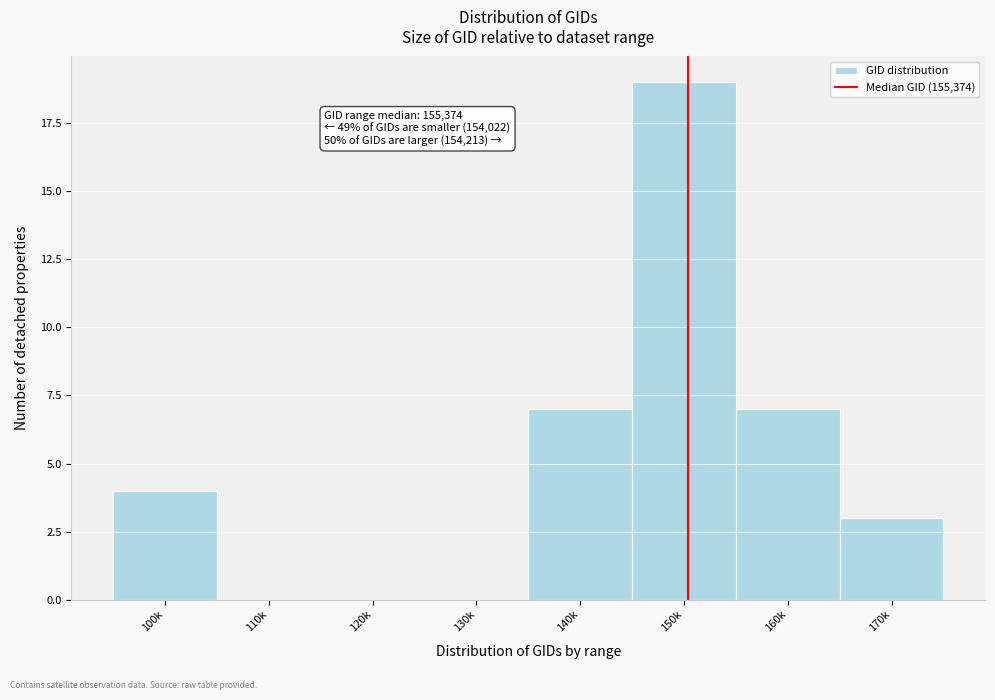

Reading left to right, what are all the values shown in this chart?

100k=4	110k=0	120k=0	130k=0	140k=7	150k=19	160k=7	170k=3